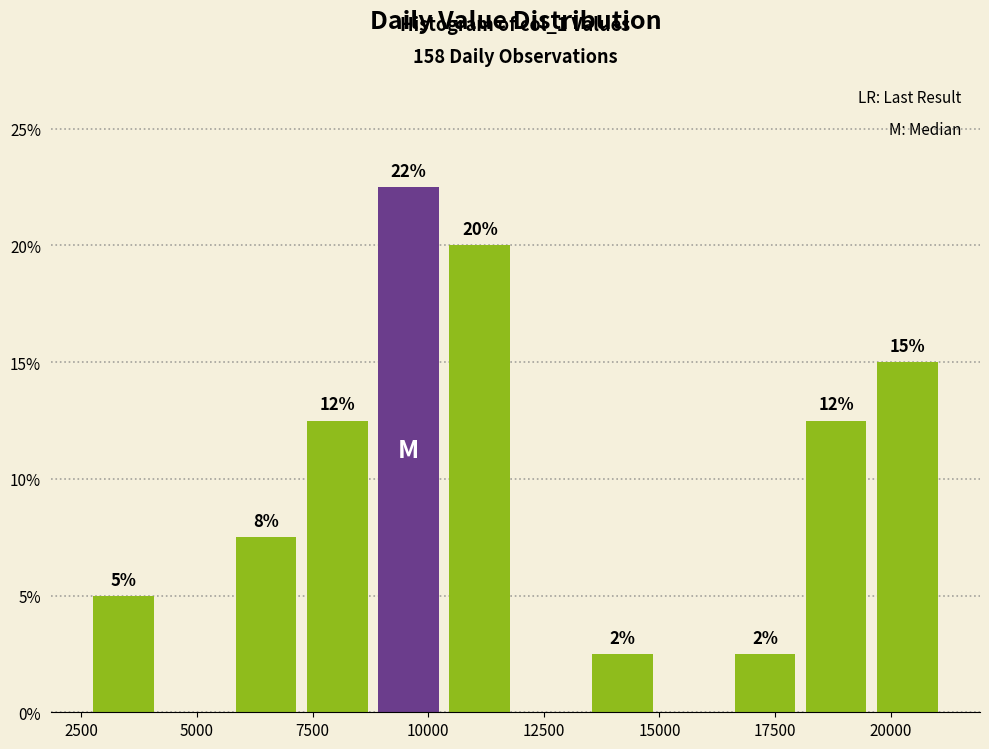

Around what value on the x-axis is the tallest bar? Give the approximate position of its centre, as read against the axis.

9500